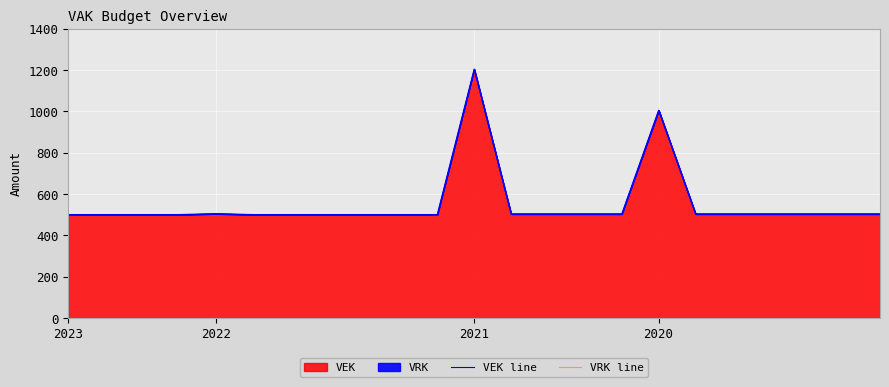

True or false: VEK line has a value of 1204 at 2021.

True